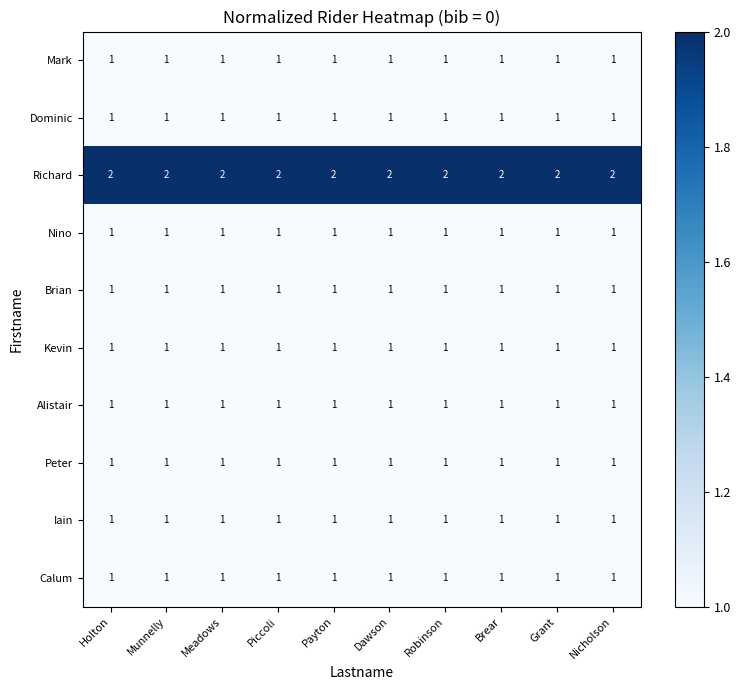

True or false: Dominic has a value of 1 at Munnelly.

True